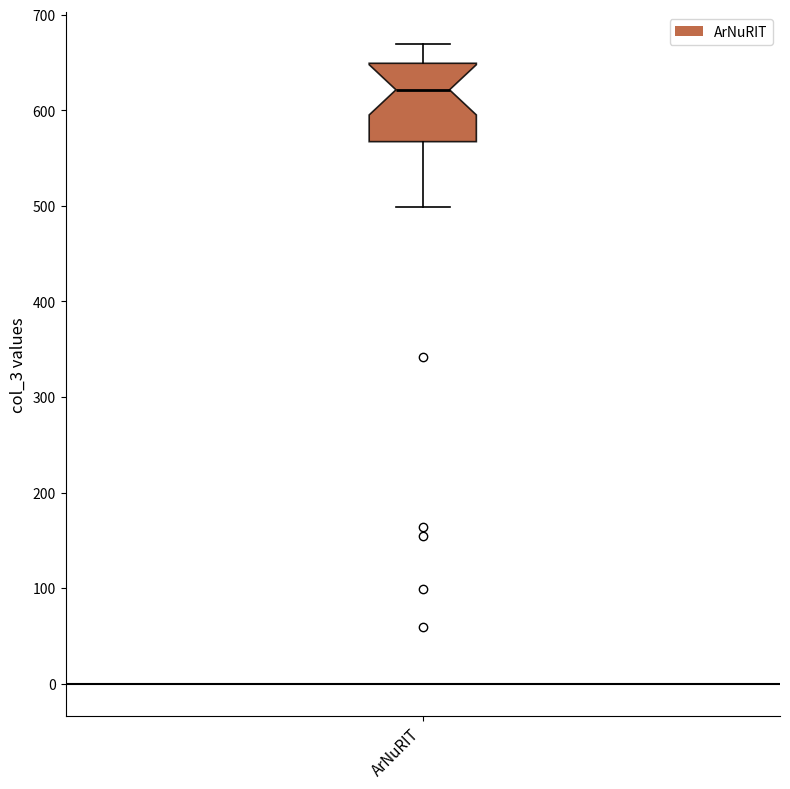

Read this box plot against the y-axis: the position of the median line, the range covered by the box, and the ends of both whiskers. The values are not printed on the chart, so give them approximately, as read against the axis.

median 620, box 570 to 650, whiskers 500 to 670